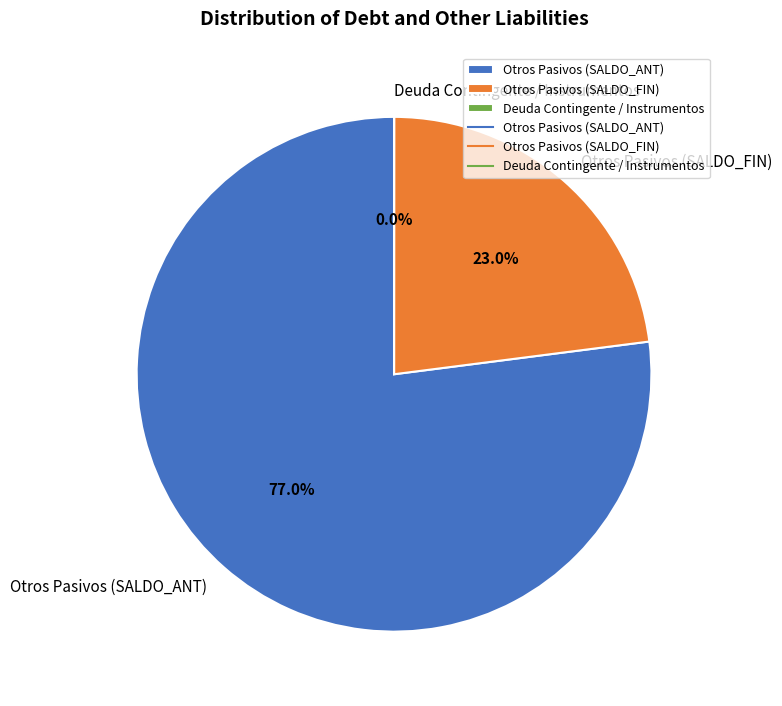

Is there a majority slice in this chart?

Yes